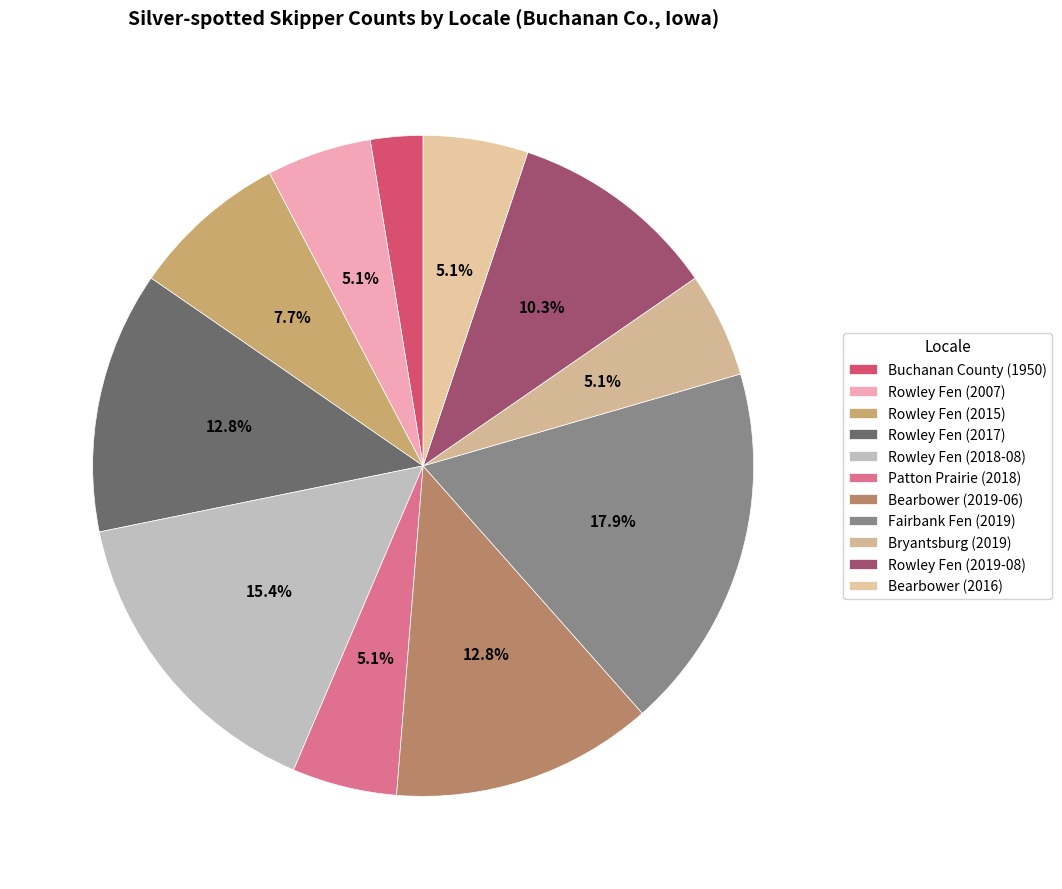

The Rowley Fen (2019-08) slice represents 18% of the pie. True or false?

False